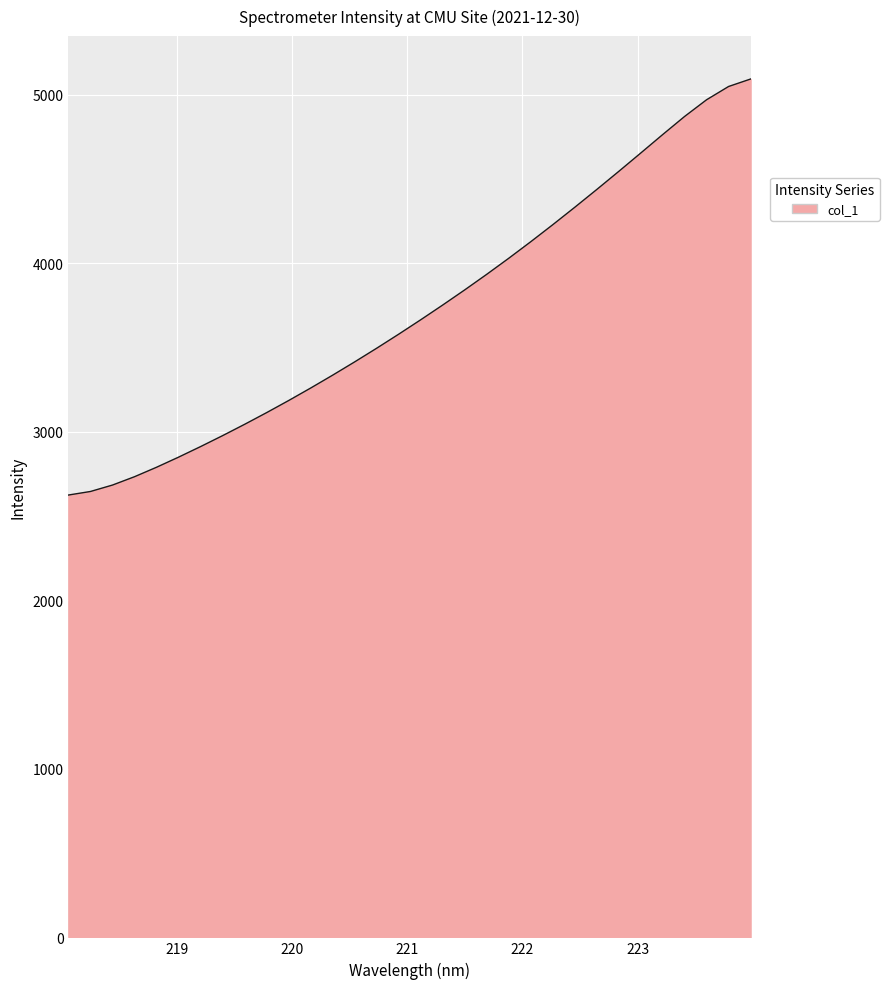

What is the average value?

3718.0